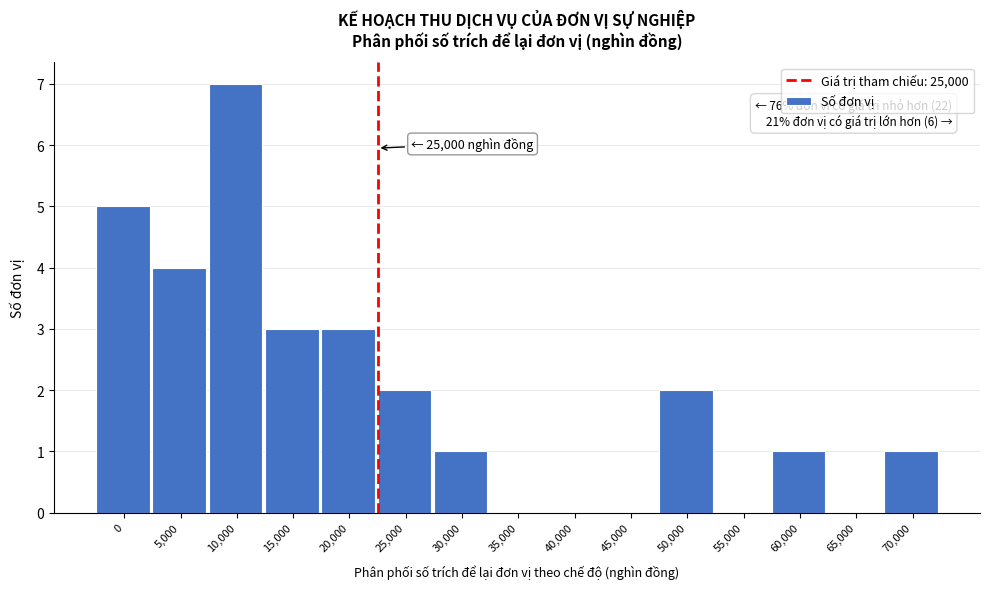

Reading left to right, extract all data points from this chart.

0=5	5,000=4	10,000=7	15,000=3	20,000=3	25,000=2	30,000=1	35,000=0	40,000=0	45,000=0	50,000=2	55,000=0	60,000=1	65,000=0	70,000=1